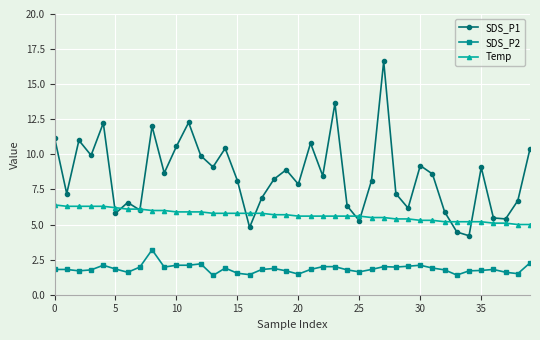

List the series in order of their peak value, lowest first.

SDS_P2, Temp, SDS_P1